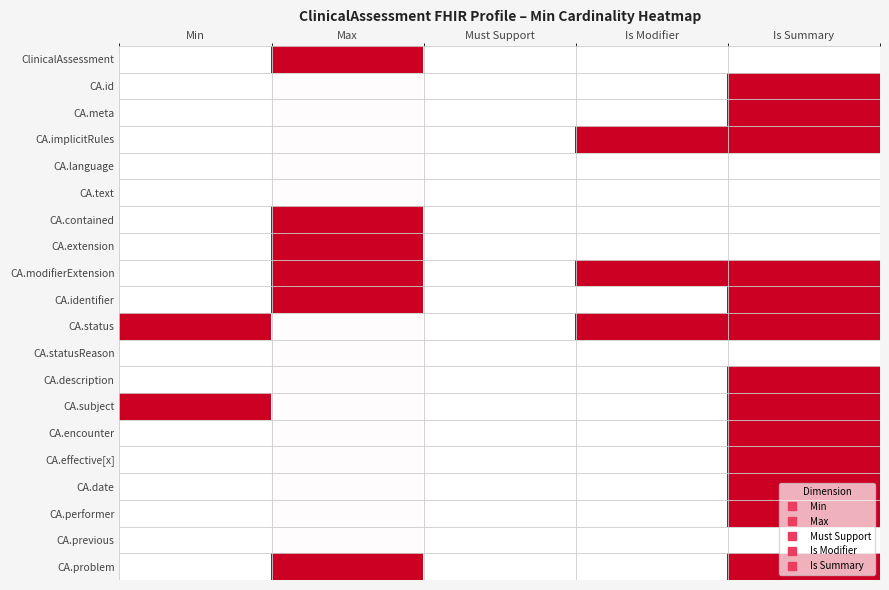

At how many categories does at least one series exceed 0?

4